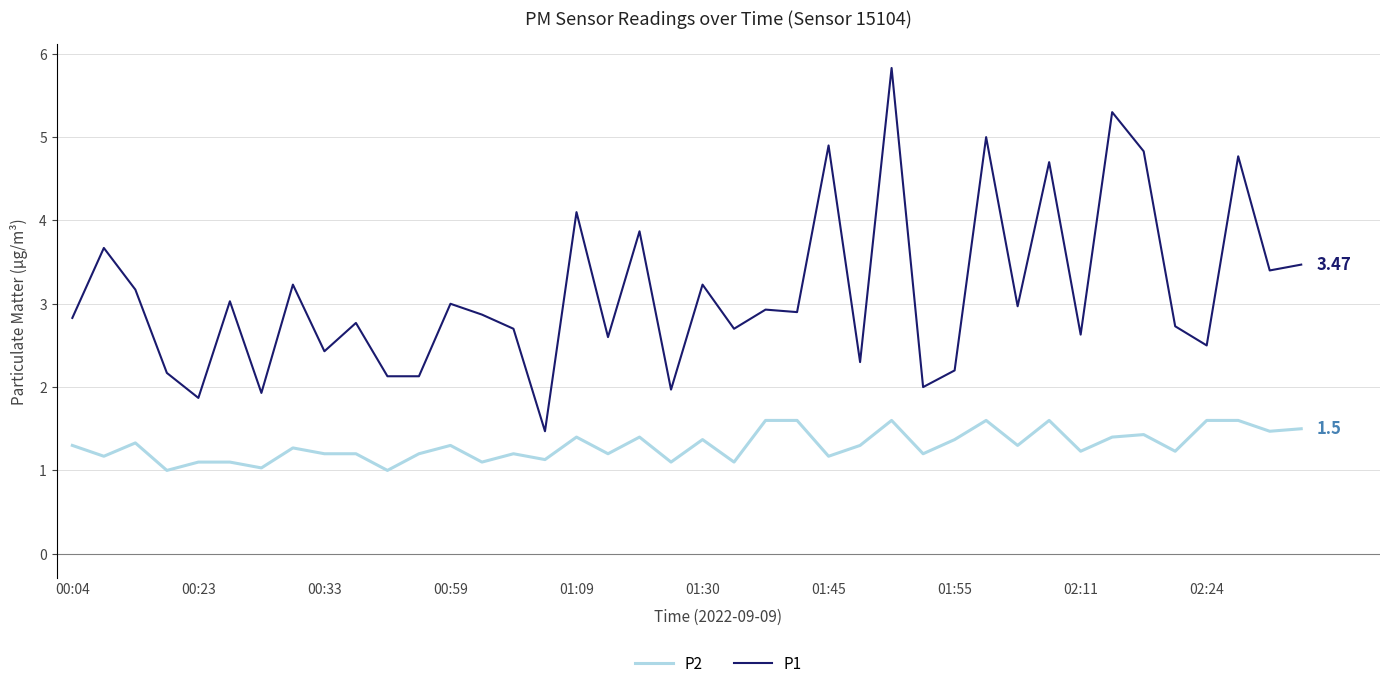

What is the average value of the P1 series?

3.1